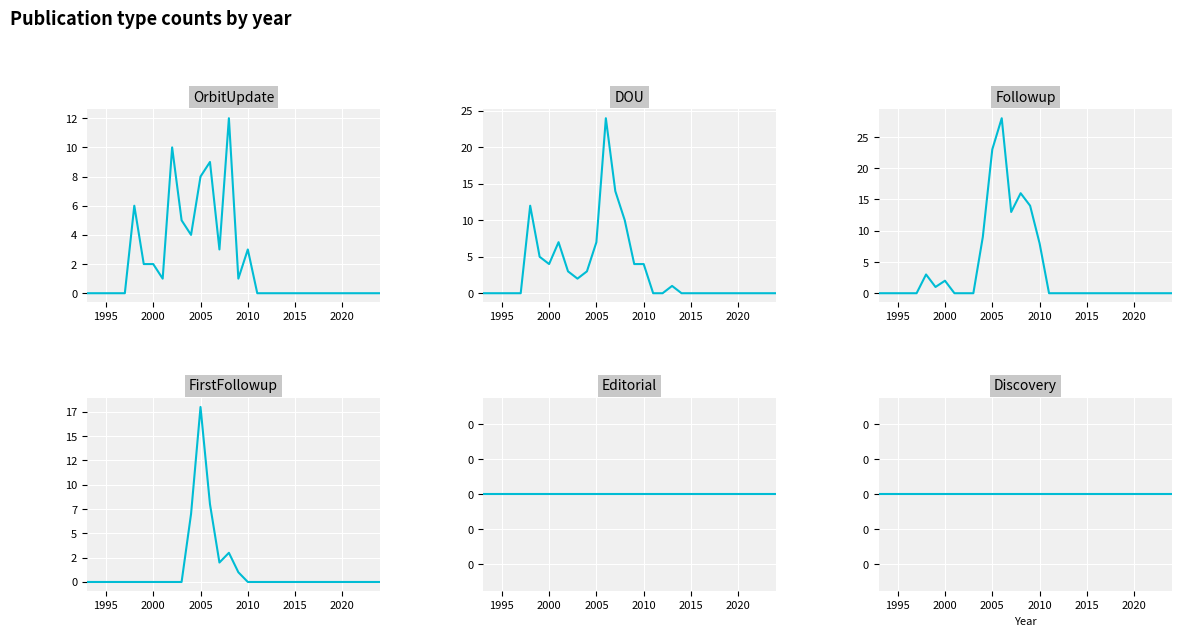

What position from the left is 2015?

6